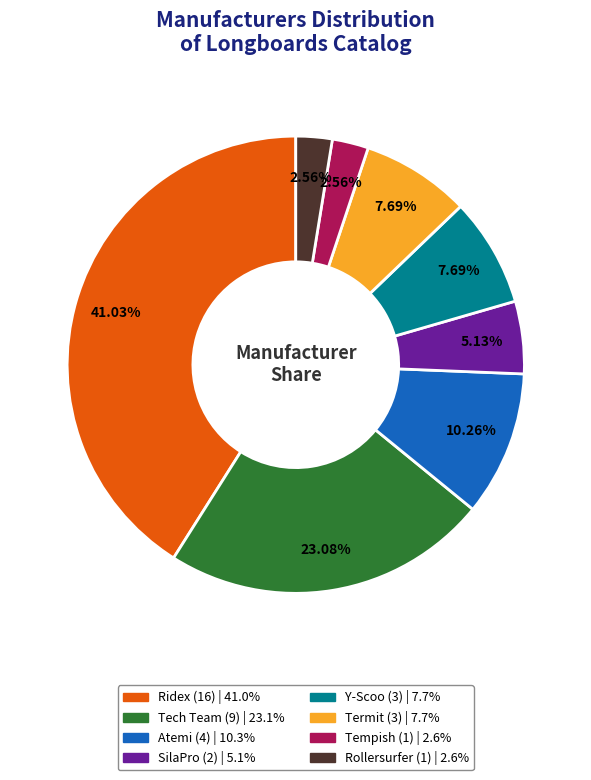

True or false: Y-Scoo accounts for 8% of the total.

True